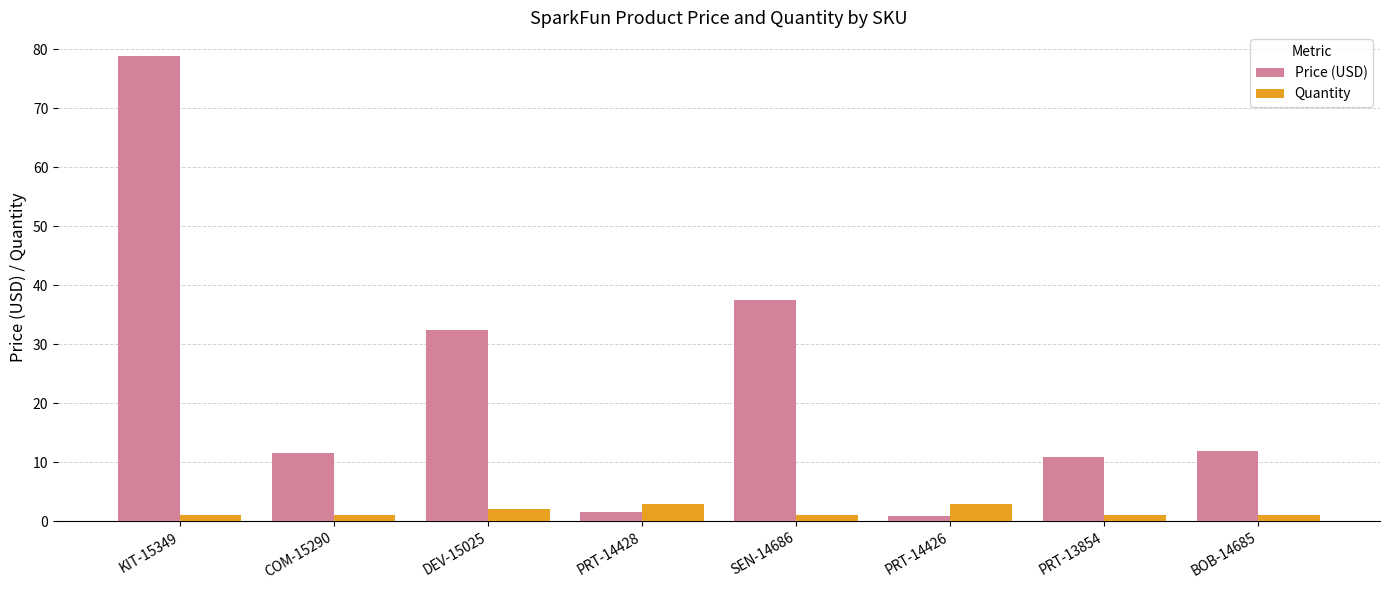

At which label does Price (USD) first exceed 11?

KIT-15349